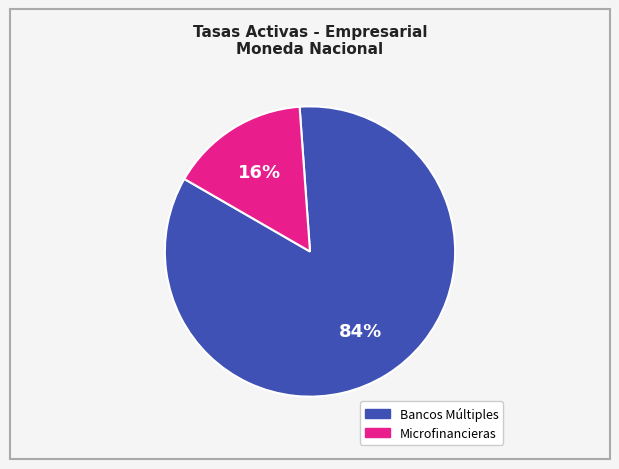

To the nearest percent, what is the average slice percentage?

50%